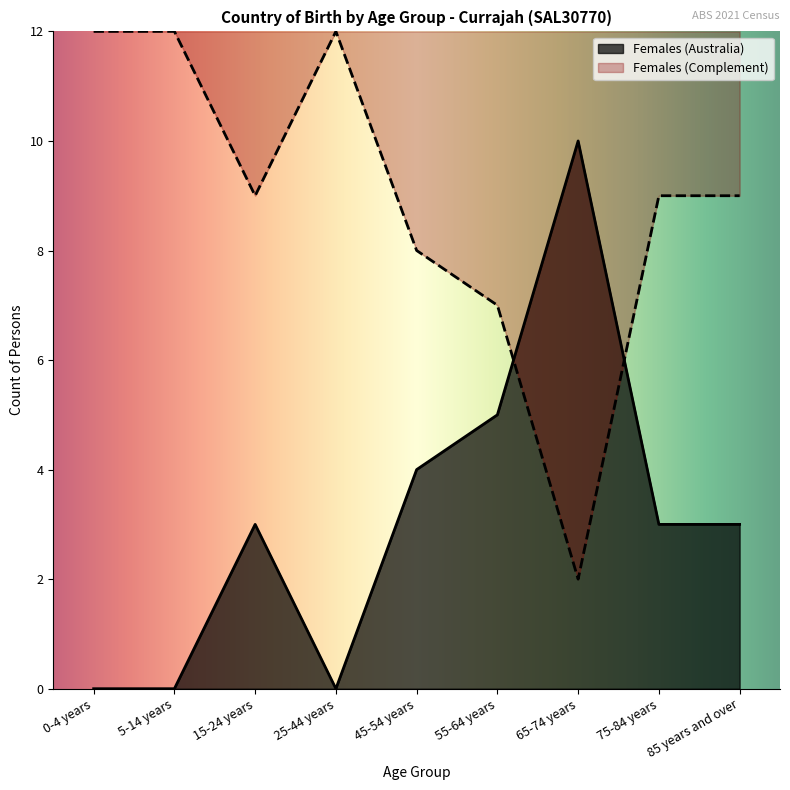

Count the number of categories in the chart.

9